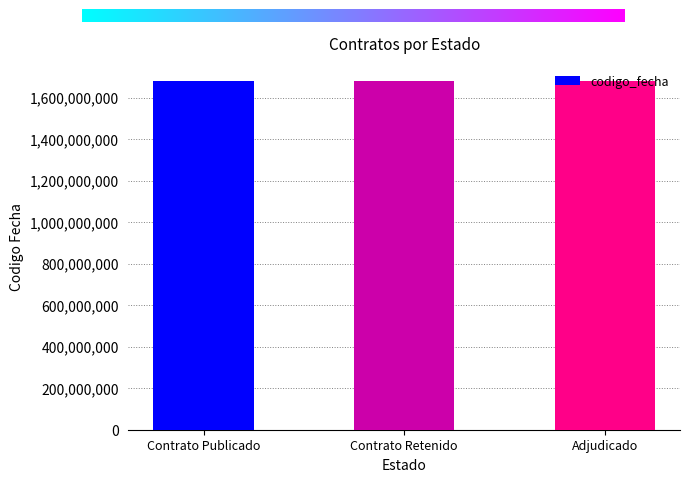

What is the sum of all values?

5034321617